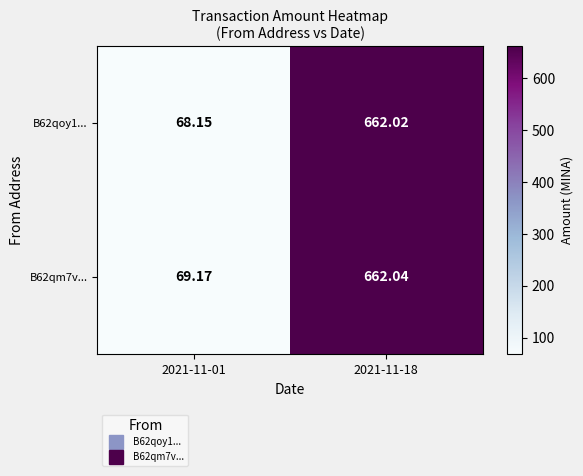

Is the value of B62qoy1... at 2021-11-18 greater than the value of B62qm7v... at 2021-11-01?

Yes